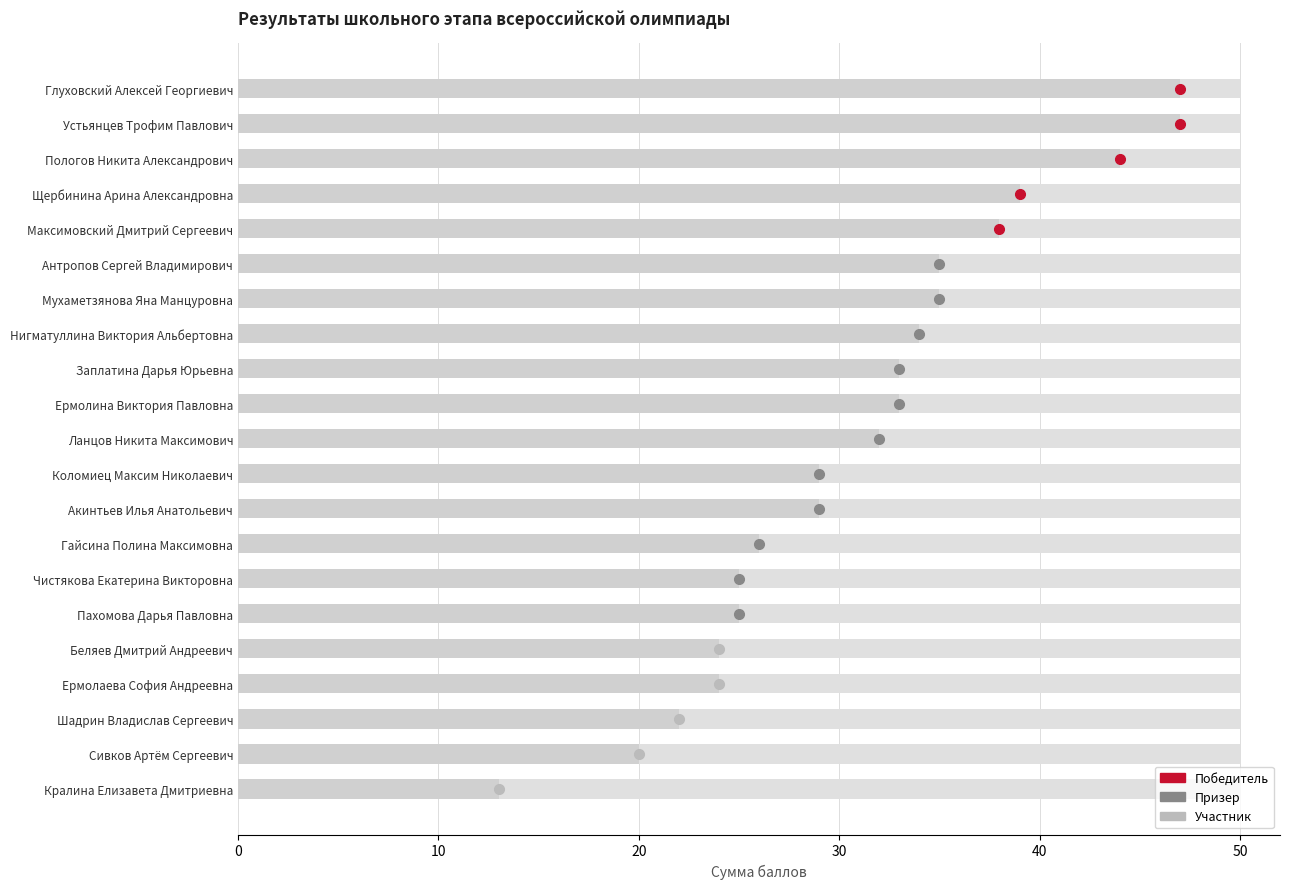

What is the greatest value displayed?

47